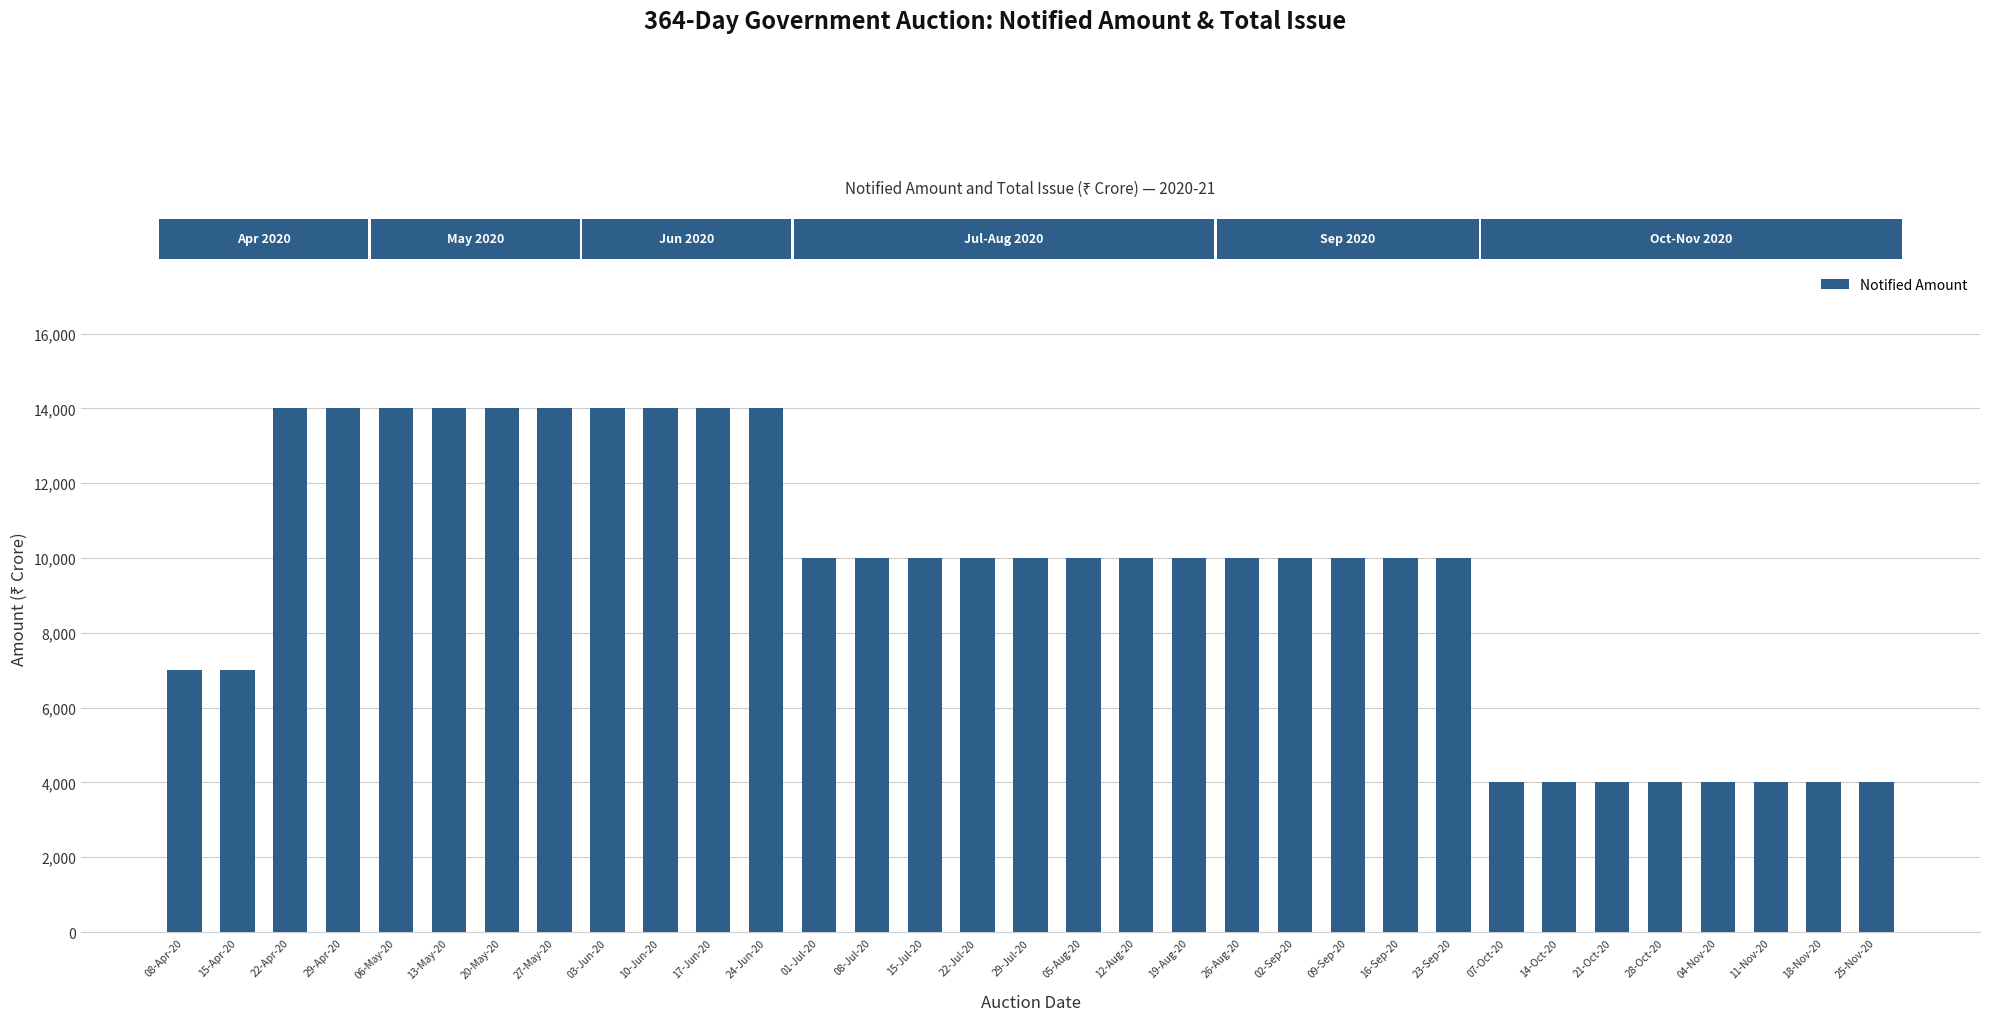

What is the sum of all values?

316000